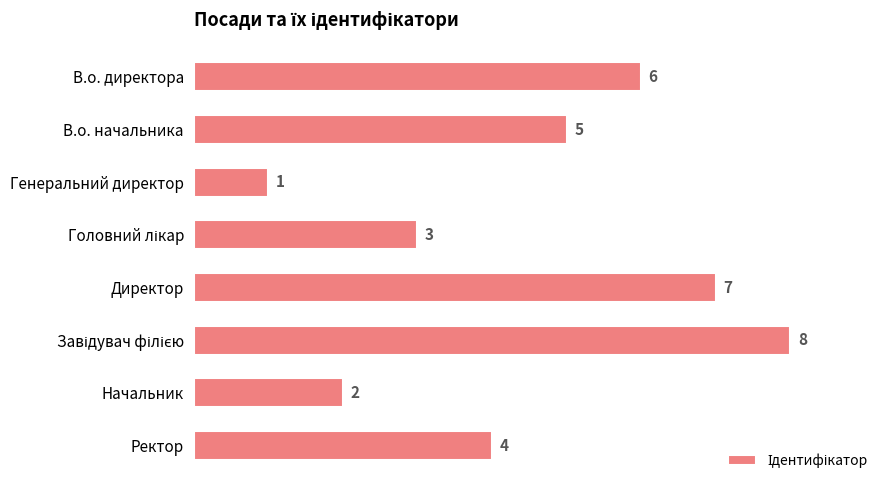

What is the smallest value displayed?

1